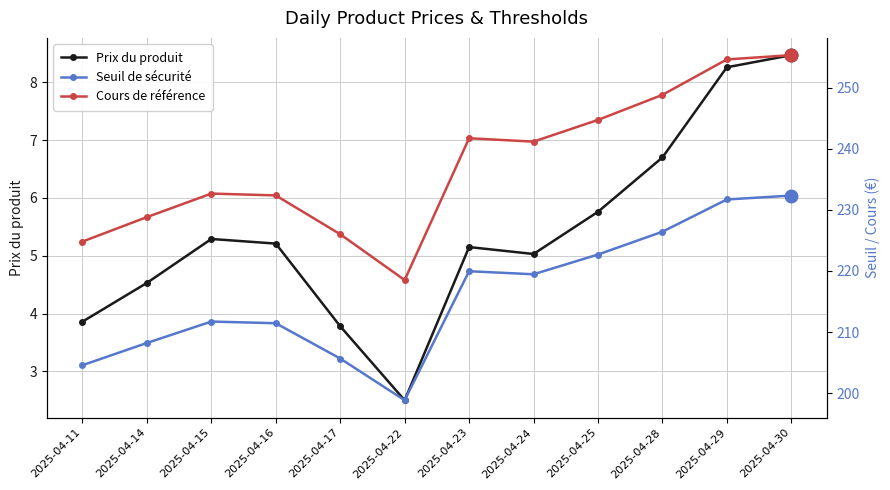

Reading left to right, extract all data points from this chart.

Prix du produit: 2025-04-11=3.9	2025-04-14=4.5	2025-04-15=5.3	2025-04-16=5.2	2025-04-17=3.8	2025-04-22=2.5	2025-04-23=5.2	2025-04-24=5.0	2025-04-25=5.8	2025-04-28=6.7	2025-04-29=8.3	2025-04-30=8.5
Seuil de sécurité: 2025-04-11=204.6	2025-04-14=208.2	2025-04-15=211.7	2025-04-16=211.4	2025-04-17=205.7	2025-04-22=198.8	2025-04-23=219.9	2025-04-24=219.4	2025-04-25=222.7	2025-04-28=226.4	2025-04-29=231.7	2025-04-30=232.3
Cours de référence: 2025-04-11=224.8	2025-04-14=228.8	2025-04-15=232.7	2025-04-16=232.3	2025-04-17=226.0	2025-04-22=218.5	2025-04-23=241.7	2025-04-24=241.2	2025-04-25=244.7	2025-04-28=248.8	2025-04-29=254.6	2025-04-30=255.3